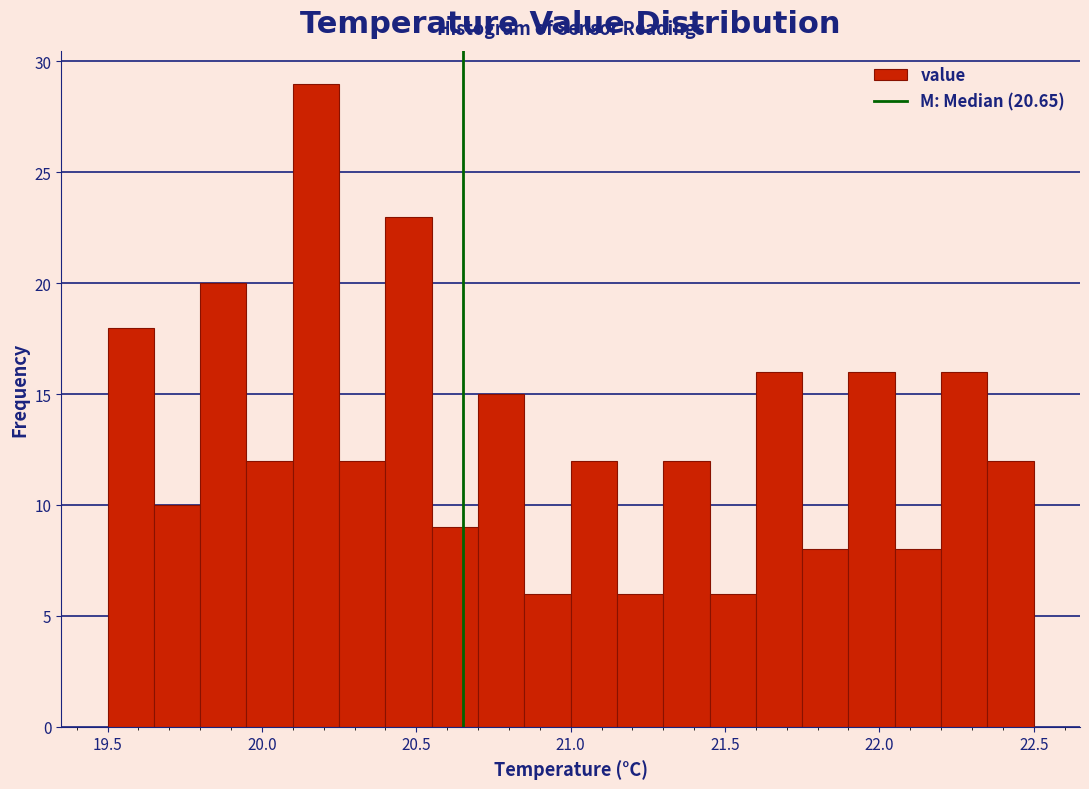

Around what value on the x-axis is the tallest bar? Give the approximate position of its centre, as read against the axis.

20.20